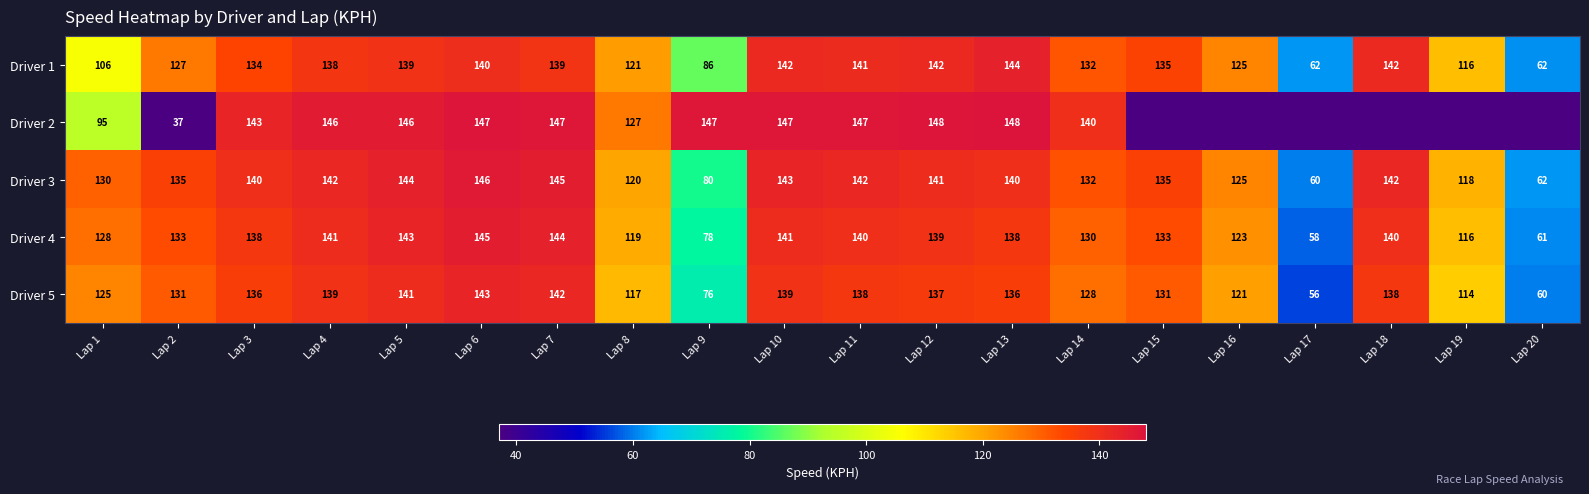

How many distinct data groups are displayed?

5